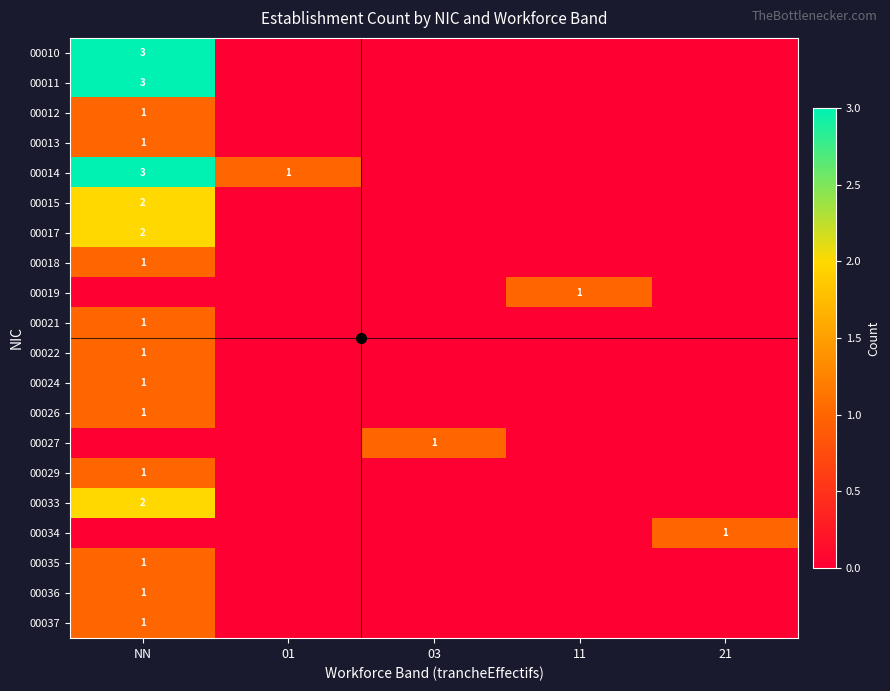

At which category does the chart reach its peak across all series?

NN